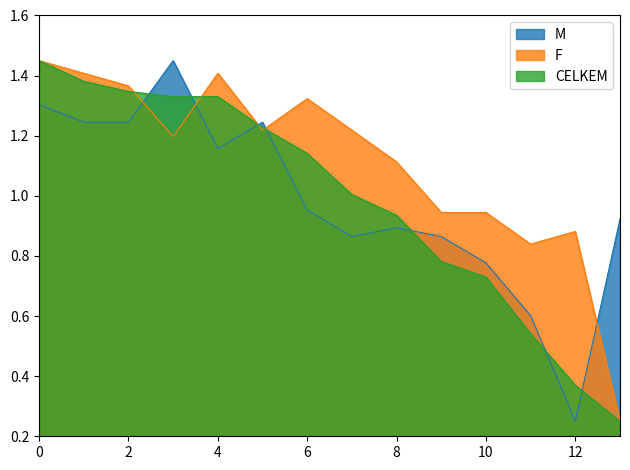

The M series shows 1.4 at 8. True or false?

False